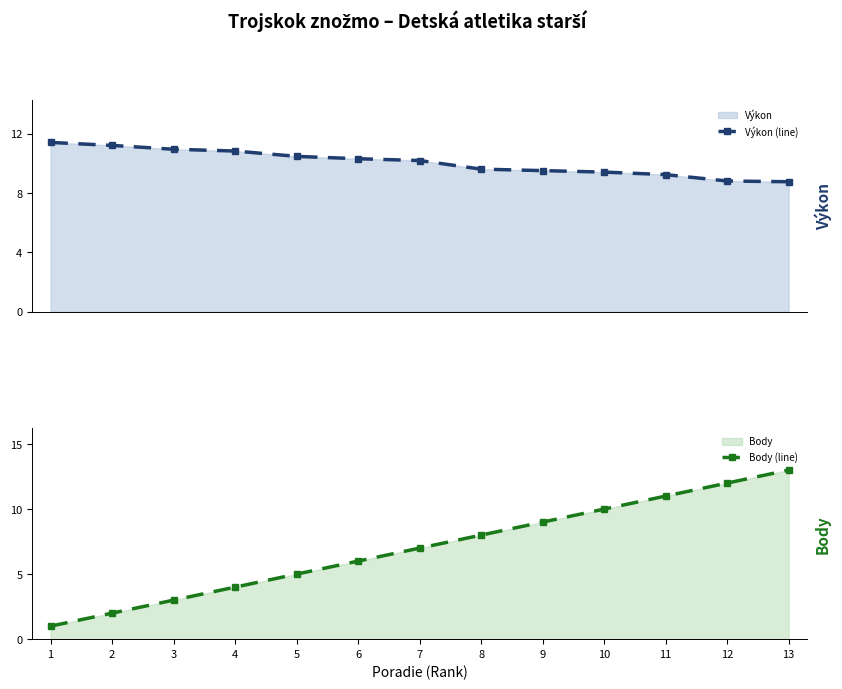

Which series ends up on top after the final intersection of Body (line) and Výkon (line)?

Body (line)